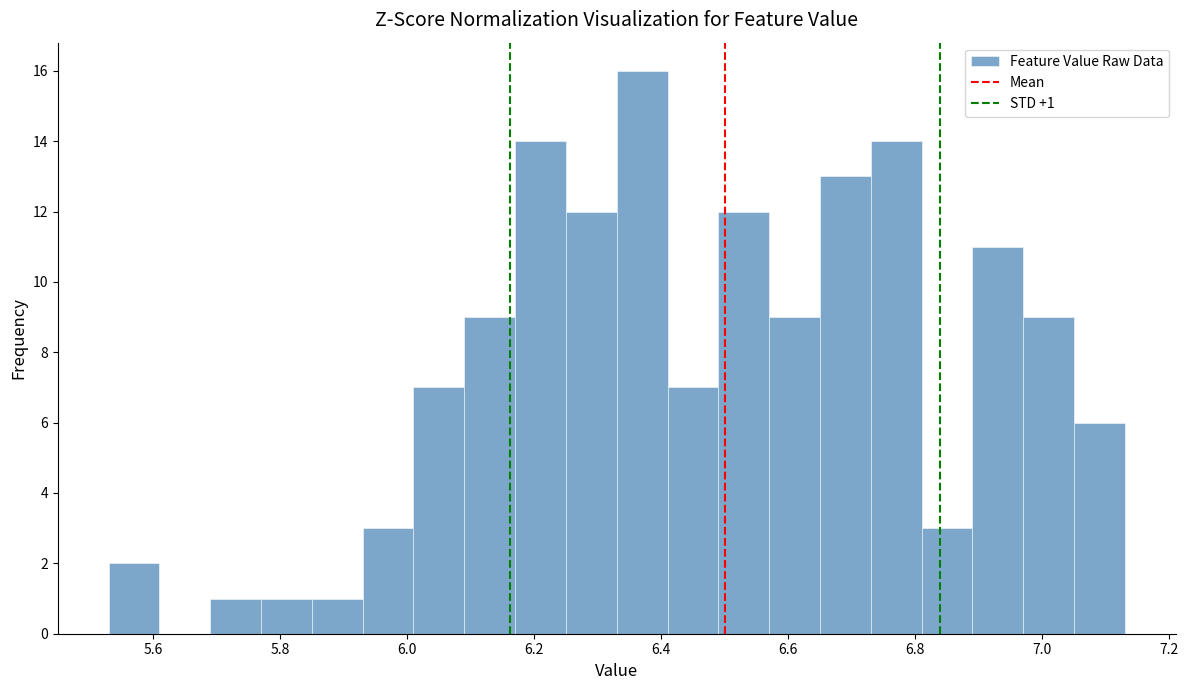

Over which range of the x-axis is the bar tallest?

6.33 to 6.41